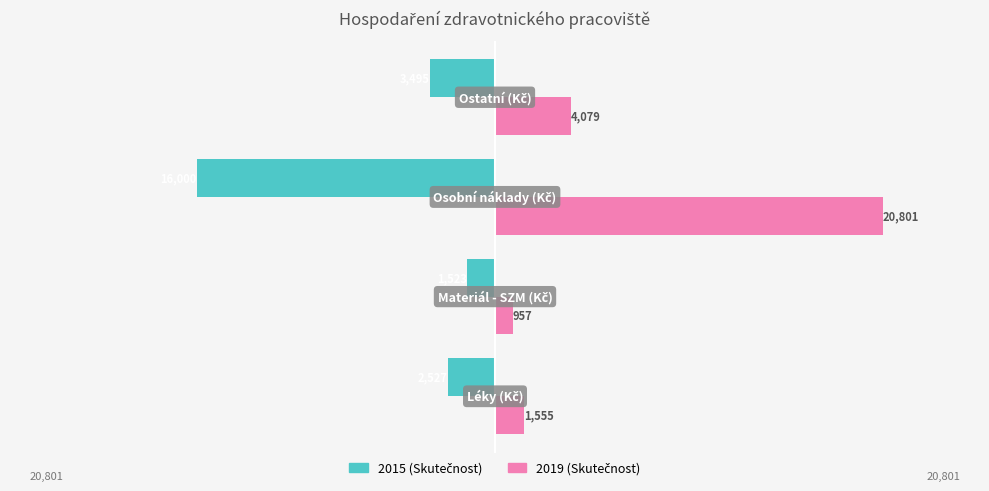

What is the smallest value displayed?

-15999.5